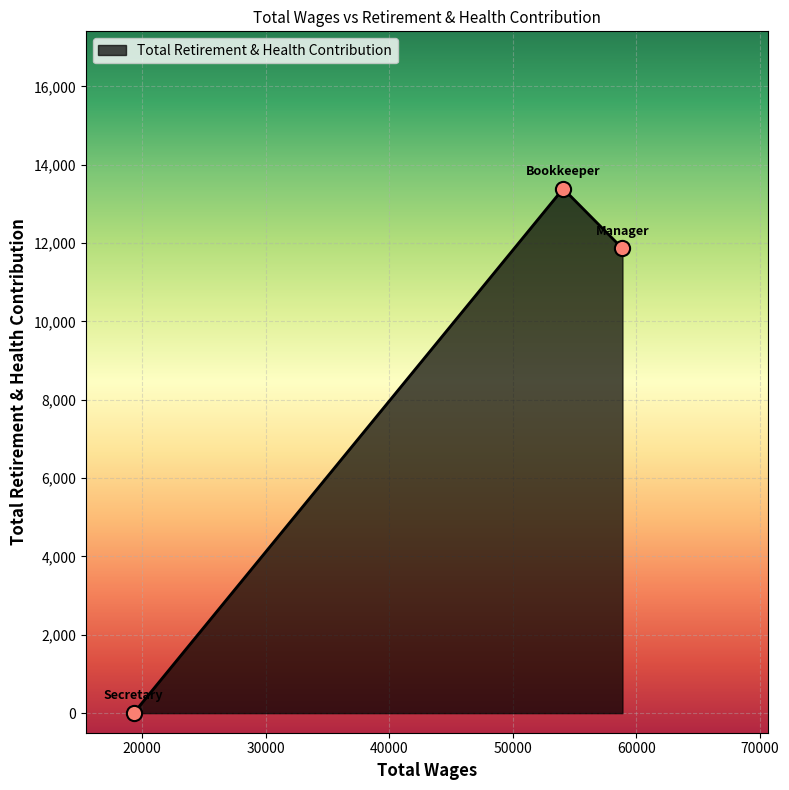

What is the difference between the maximum and minimum values?

13388